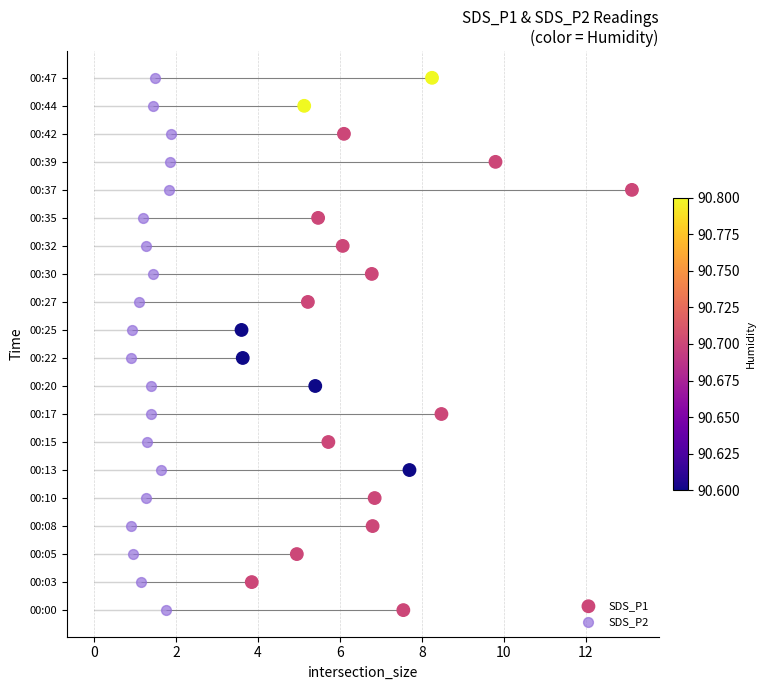

Which series contains the lowest Y value?

SDS_P1